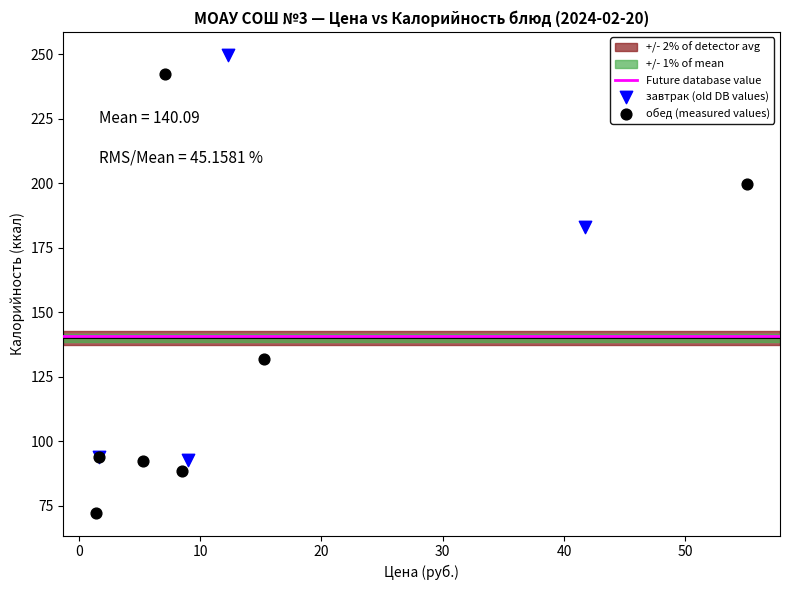

Which series has the largest Y range (max minus min)?

обед (measured values)